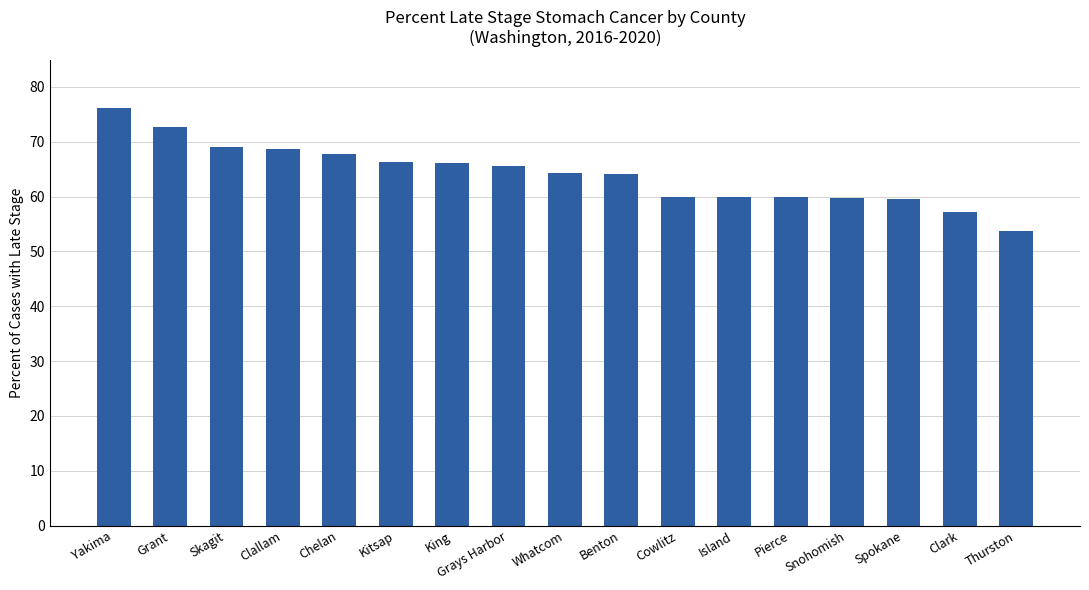

True or false: the data shows 66.3 at Kitsap.

True